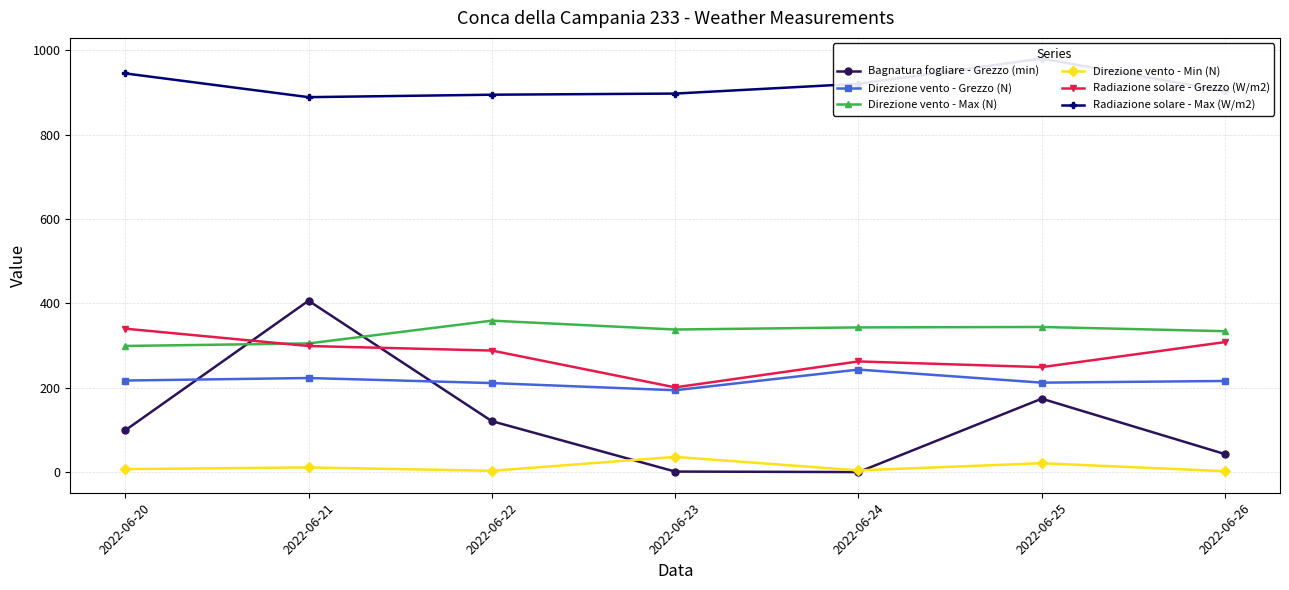

Which series has the largest range (max minus min)?

Bagnatura fogliare - Grezzo (min)